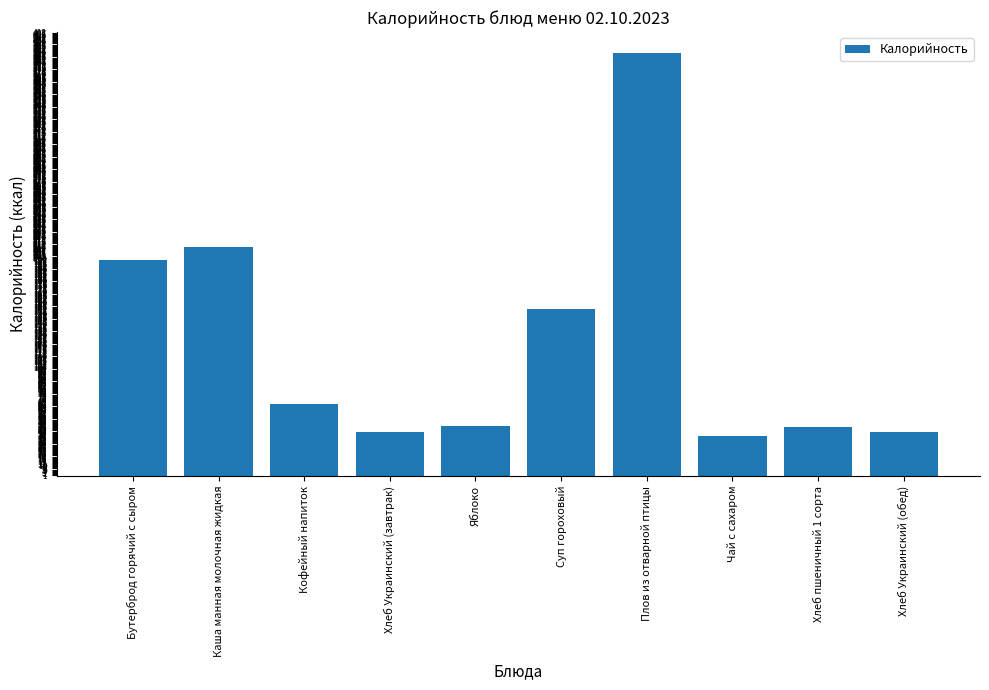

How many categories are shown in the chart?

10